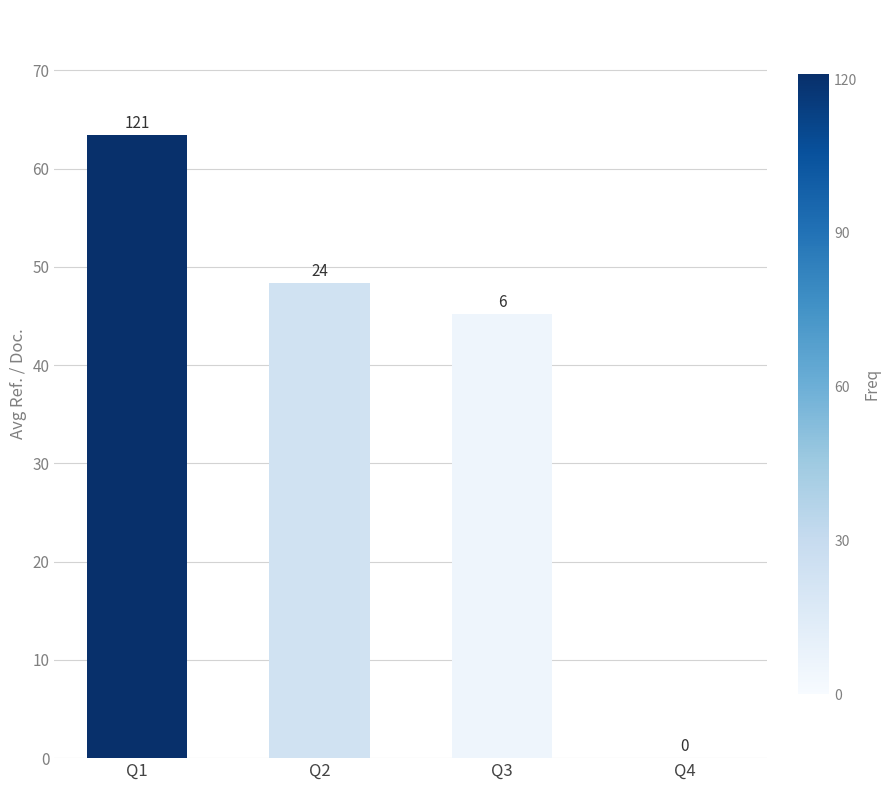

How many data points does each series have?

4